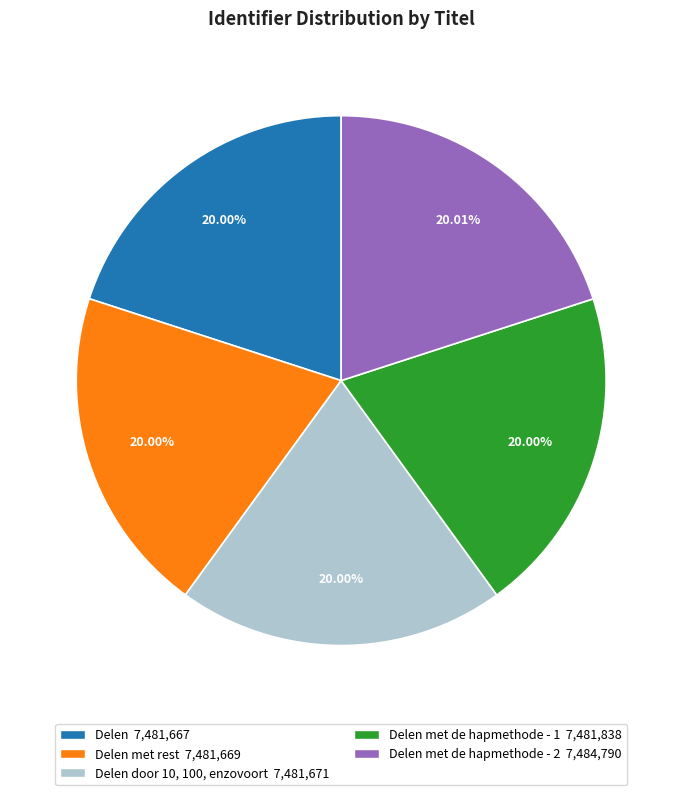

Does any single category account for the majority?

No